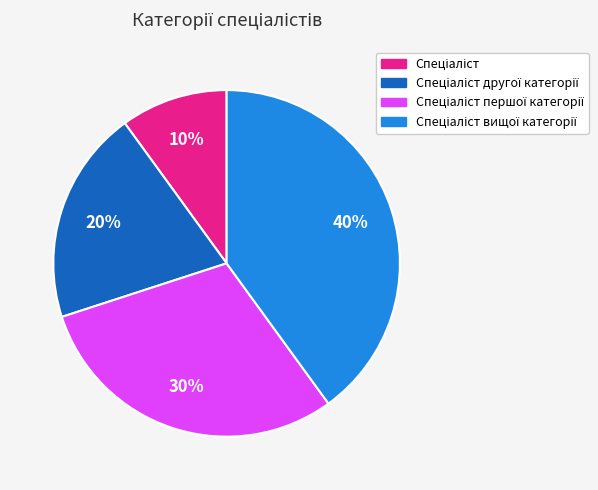

To the nearest percent, what is the difference between the largest and smallest slice percentages?

30%